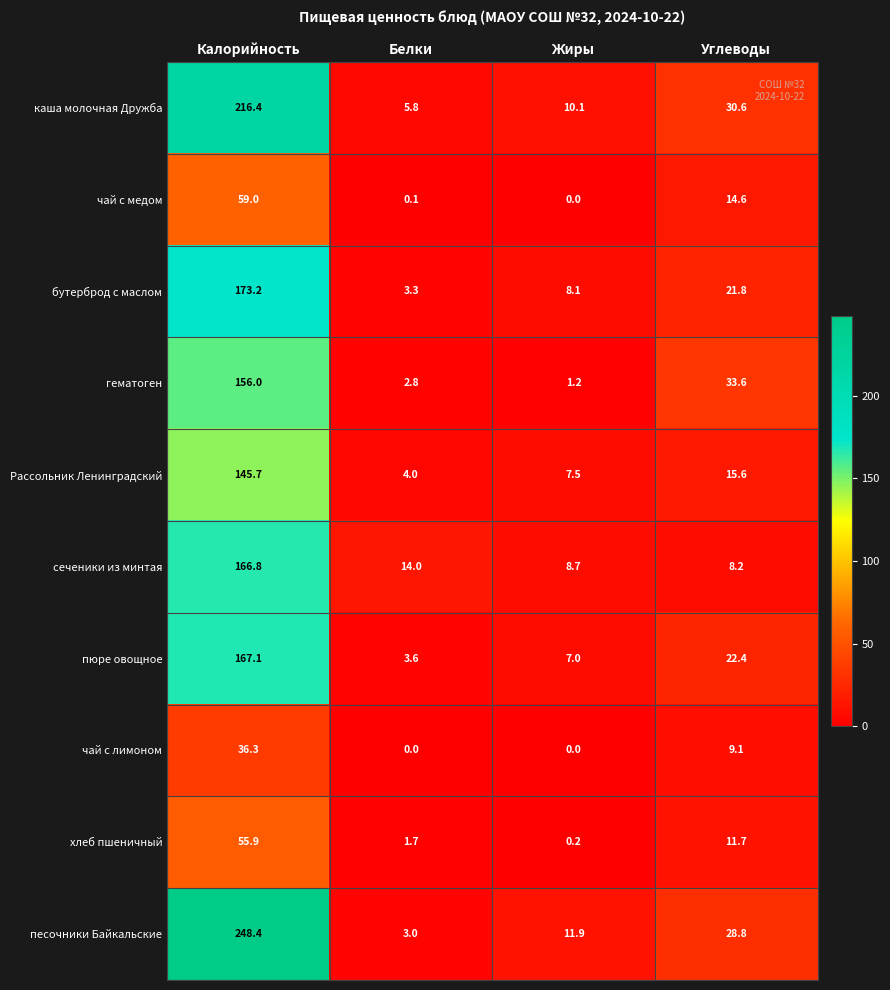

What is the maximum value shown in the chart?

248.4